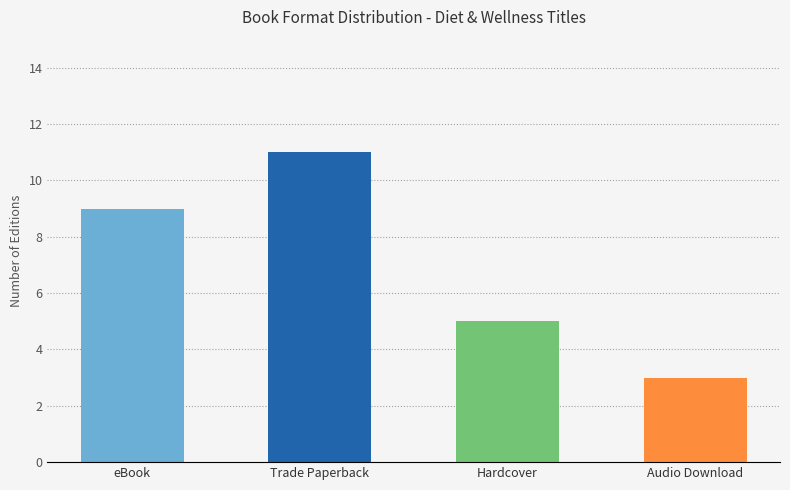

Rank the categories by value from highest to lowest.

Trade Paperback, eBook, Hardcover, Audio Download